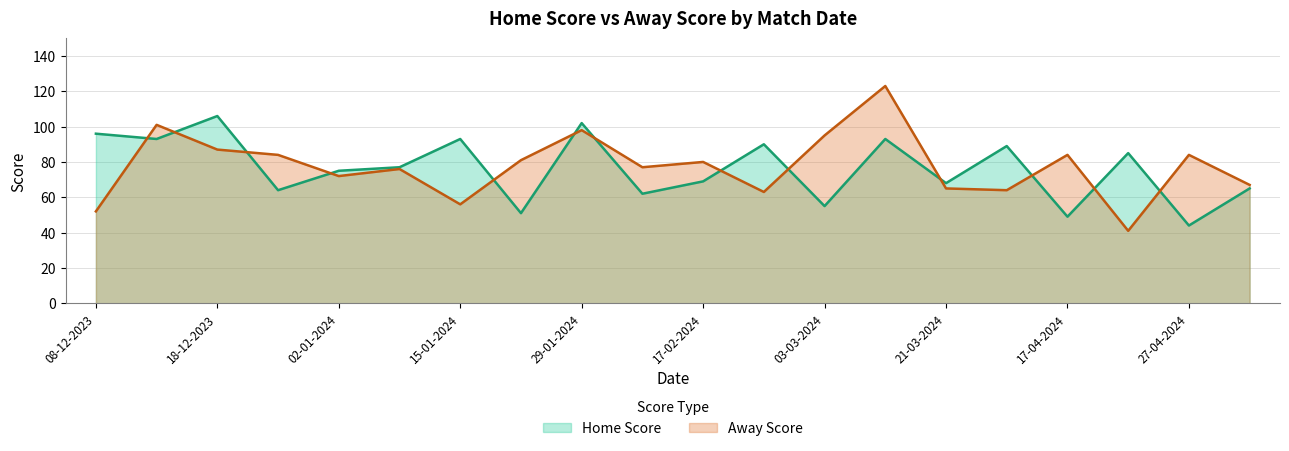

What is the spread (max minus min) of values at 21-03-2024?

3